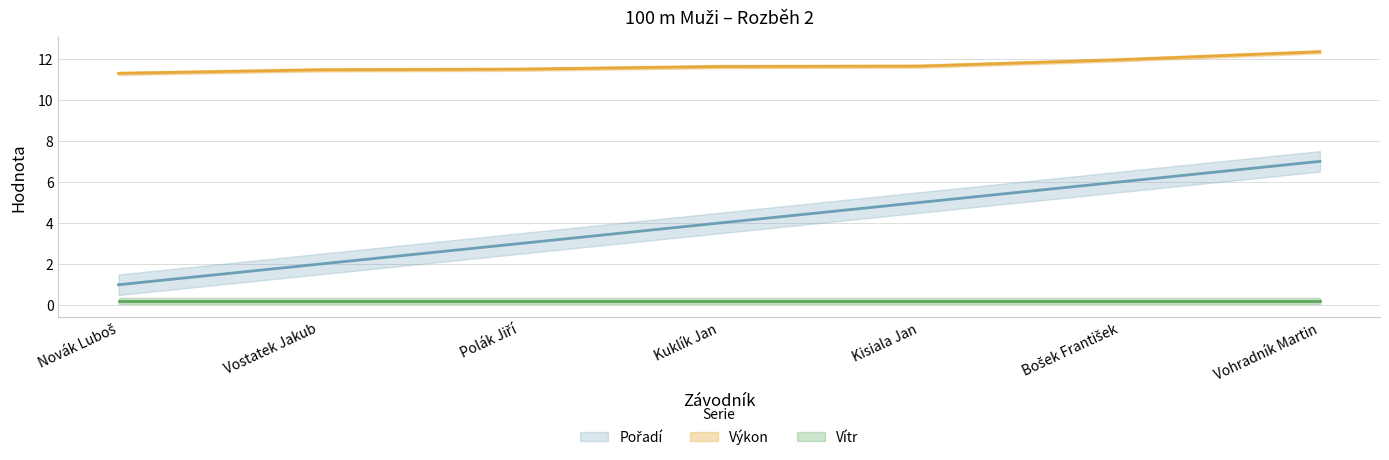

Is it true that Pořadí equals 3.0 at Polák Jiří?

True